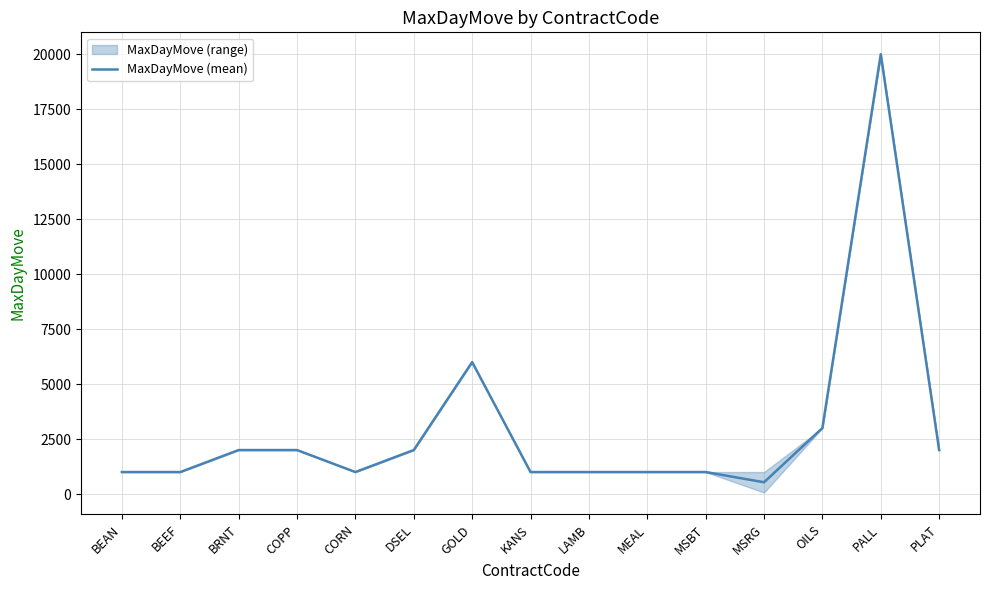

What is the difference between the second highest and minimum values?

5465